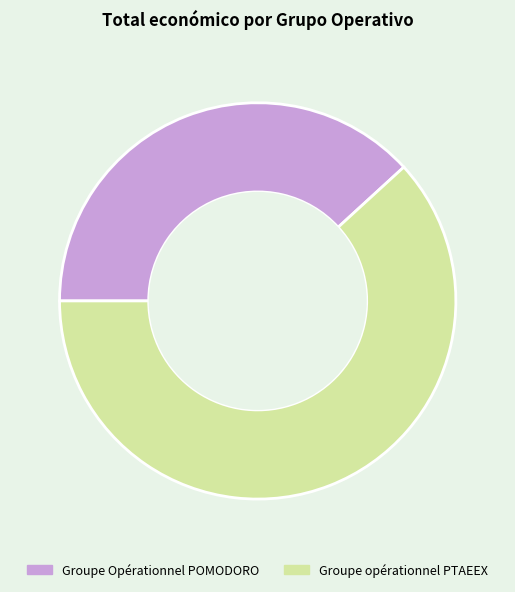

Is the sum of Groupe opérationnel PTAEEX and Groupe Opérationnel POMODORO greater than half?

Yes